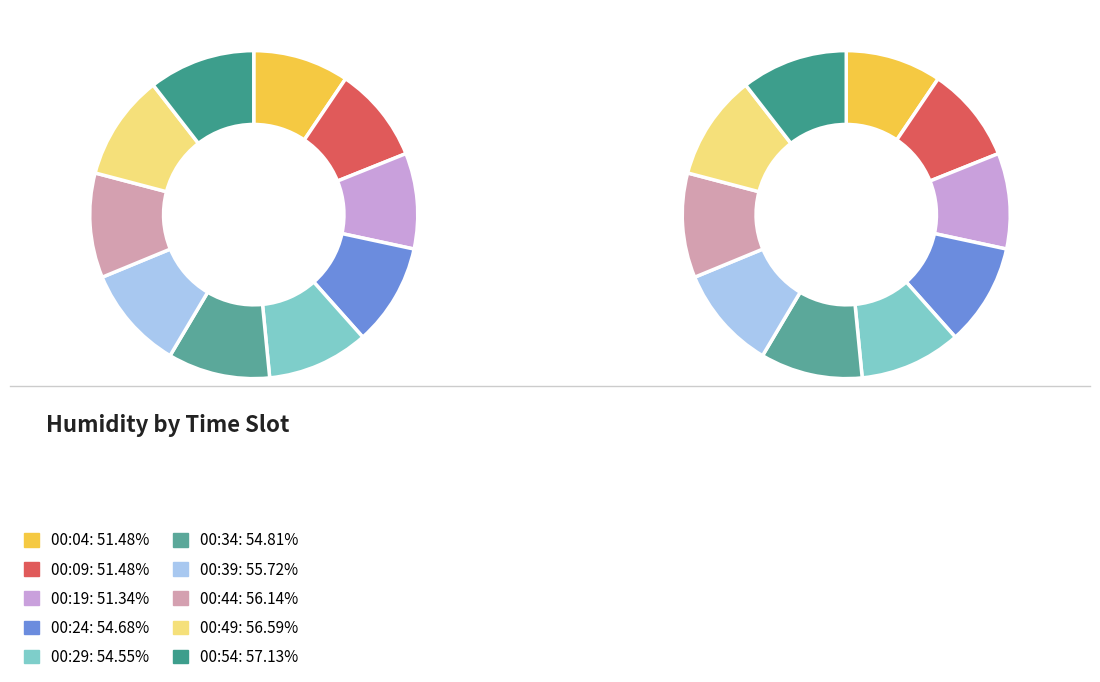

How much of the chart is everything except 00:24?

89.9%